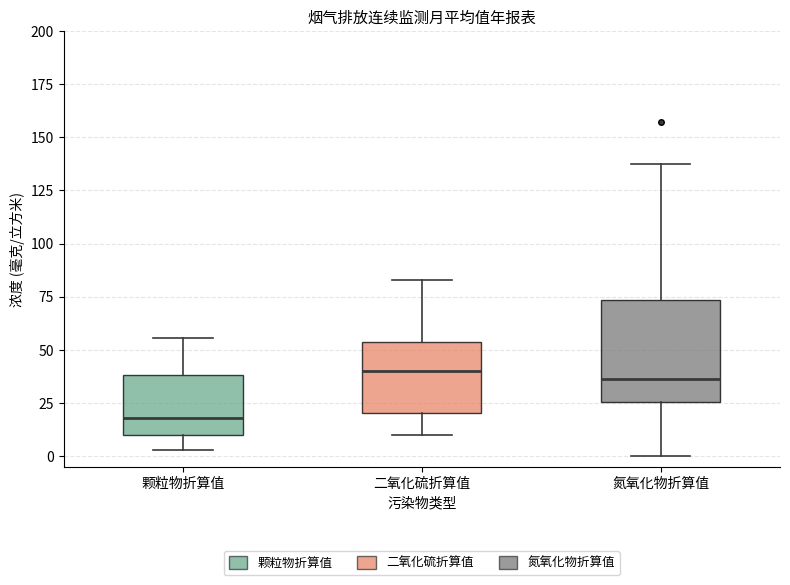

Reading left to right, read every box against the y-axis: the position of its median line, the range the box covers, and the ends of its whiskers. The values are not printed on the chart, so give them approximately, as read against the axis.

颗粒物折算值: median 20, box 10 to 40, whiskers 5 to 55
二氧化硫折算值: median 40, box 20 to 55, whiskers 10 to 85
氮氧化物折算值: median 35, box 25 to 75, whiskers 0 to 140